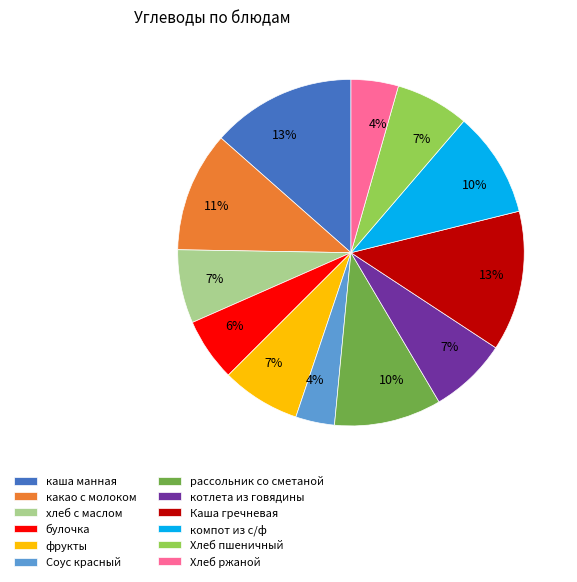

How many segments does this pie chart have?

12